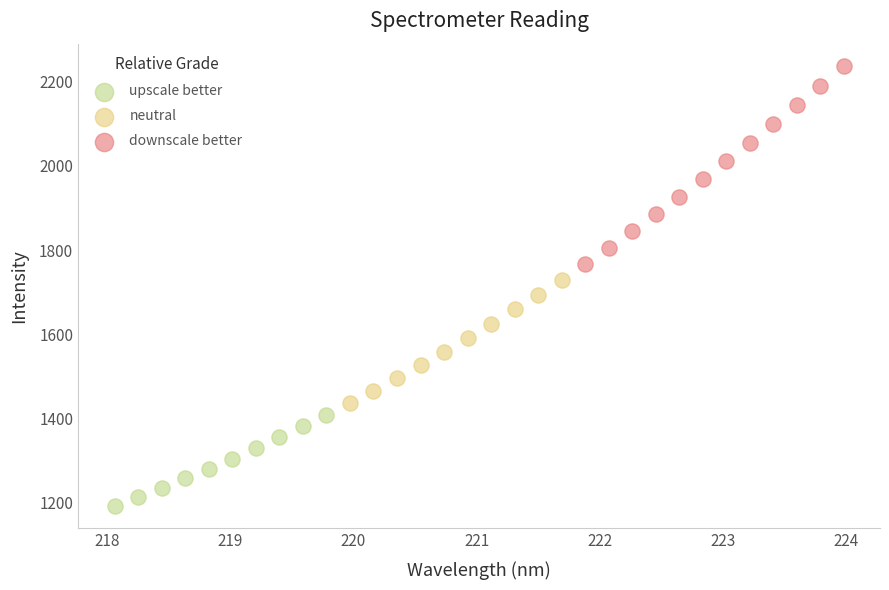

Which series has the widest spread of Y values?

downscale better